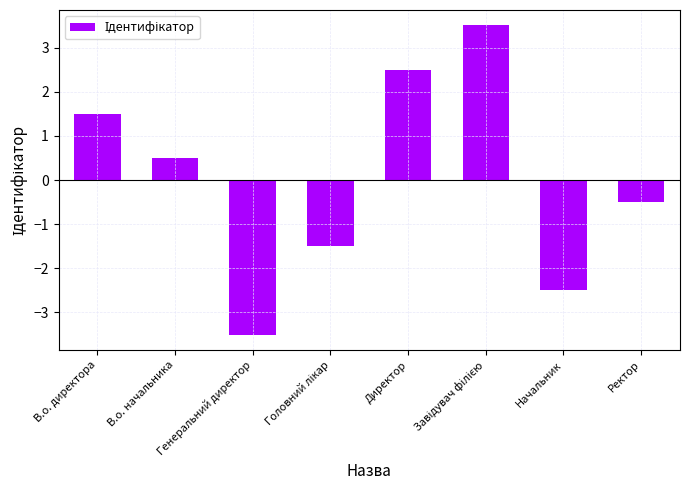

How many values are below 0?

4